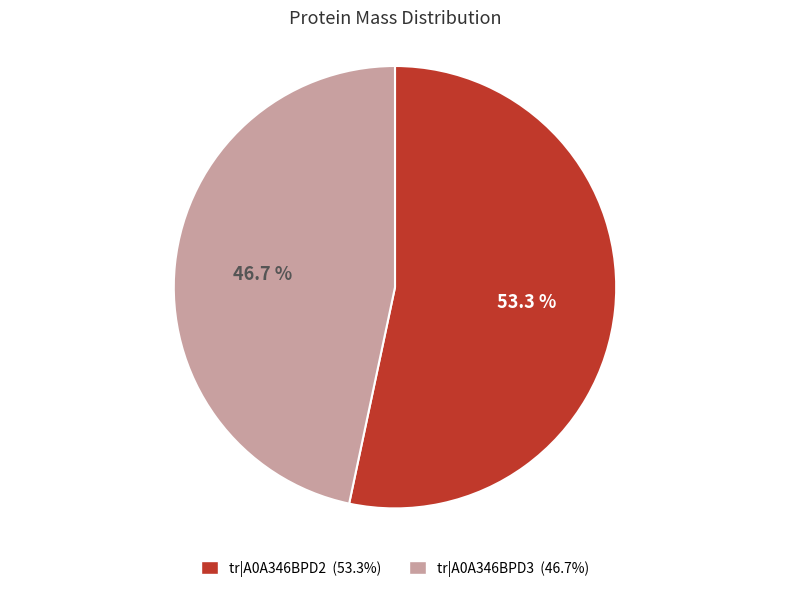

To the nearest percent, what is the difference between the largest and smallest slice percentages?

7%